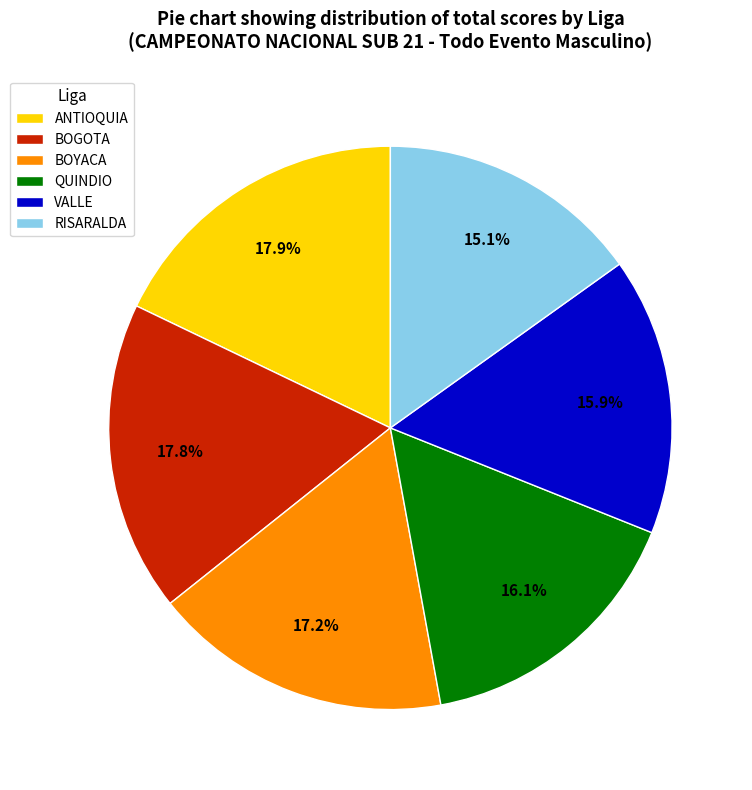

What is the smallest slice in the pie chart?

RISARALDA